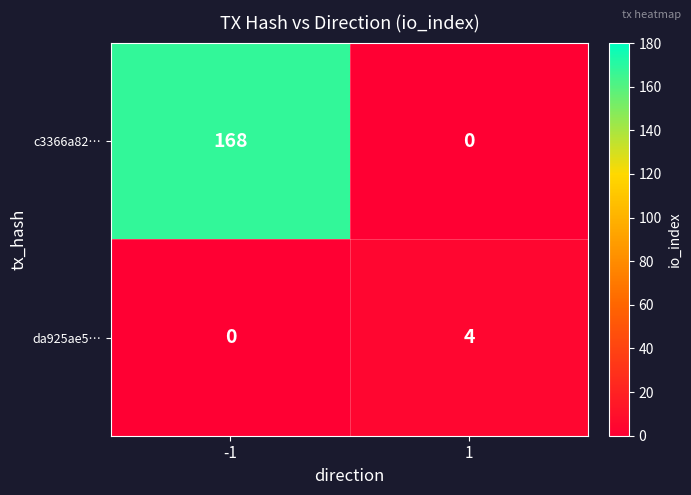

What is the maximum value shown in the chart?

168